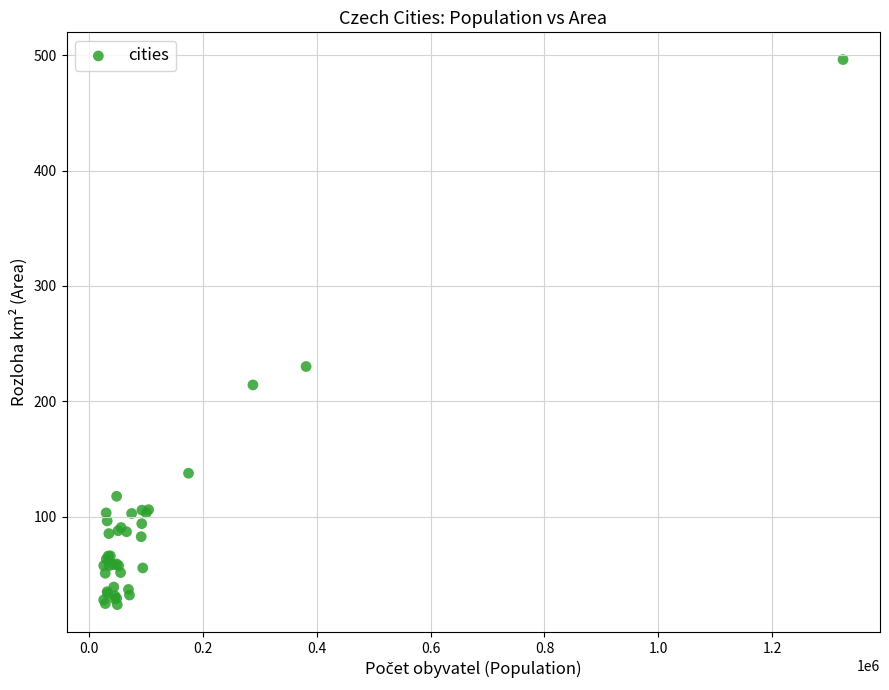

What Y value in the scatter plot is closest to 259?

230.2